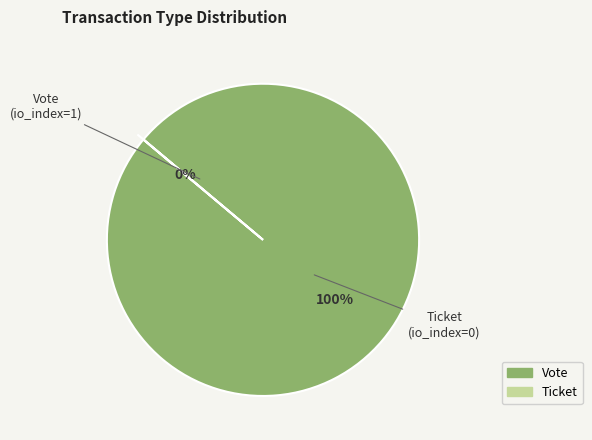

How many slices are in this pie chart?

2